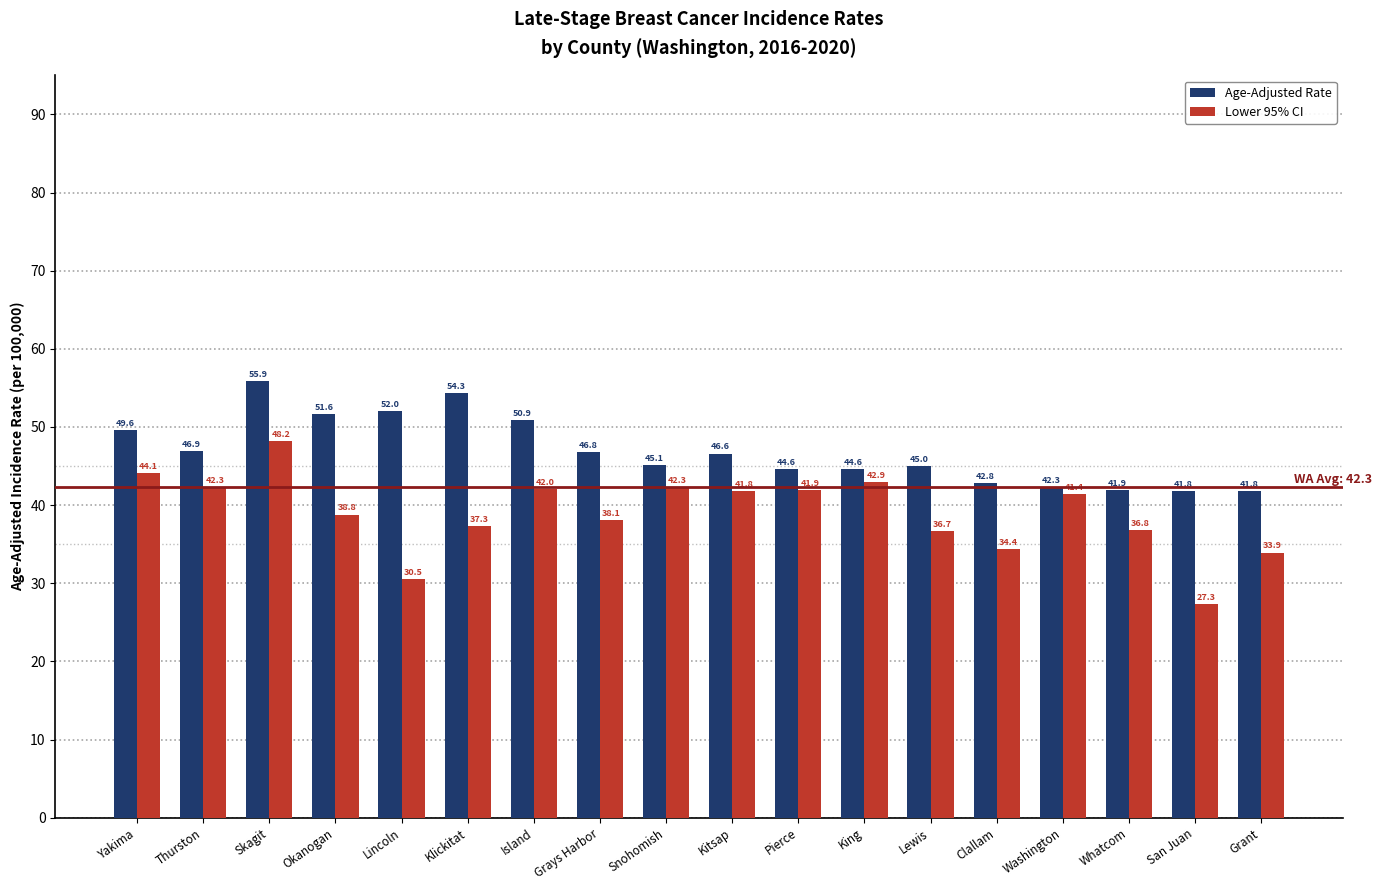

At how many categories does at least one series exceed 36?

18